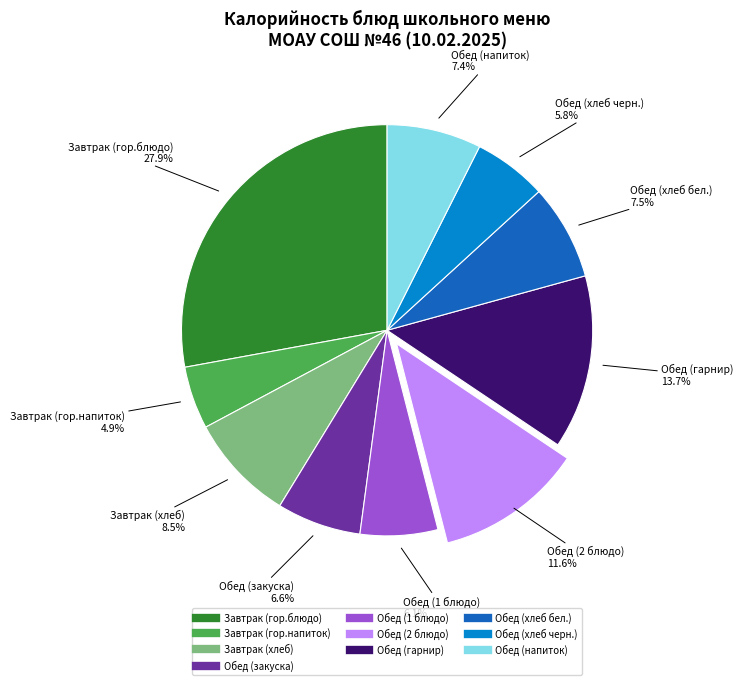

The Обед (2 блюдо) slice represents 12% of the pie. True or false?

True